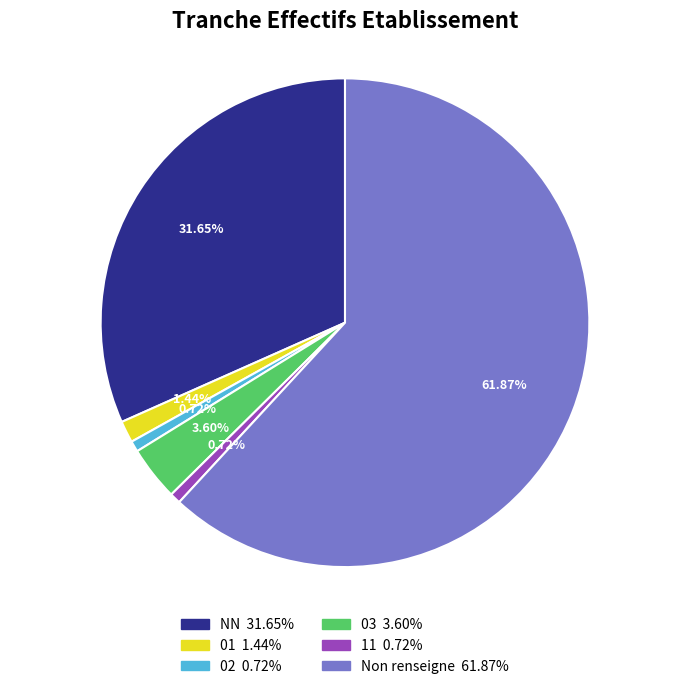

Does any single category account for the majority?

Yes